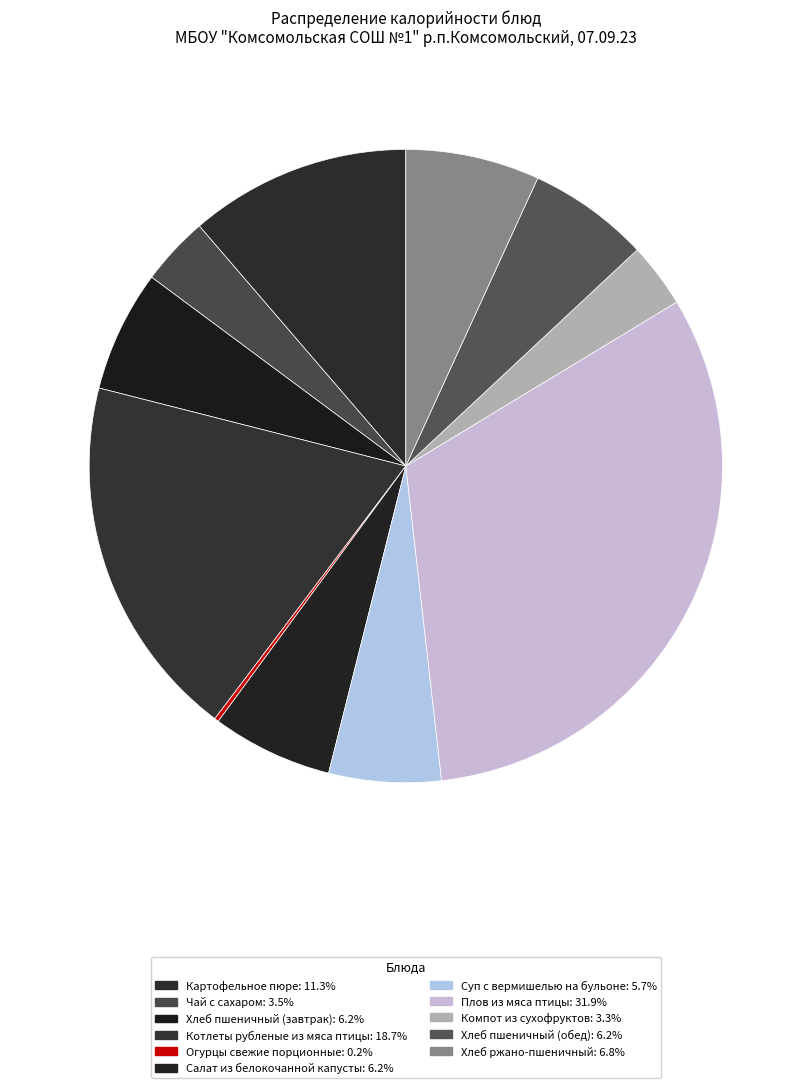

Rank the categories by value from highest to lowest.

Плов из мяса птицы, Котлеты рубленые из мяса птицы, Картофельное пюре, Хлеб ржано-пшеничный, Хлеб пшеничный (завтрак), Хлеб пшеничный (обед), Салат из белокочанной капусты, Суп с вермишелью на бульоне, Чай с сахаром, Компот из сухофруктов, Огурцы свежие порционные